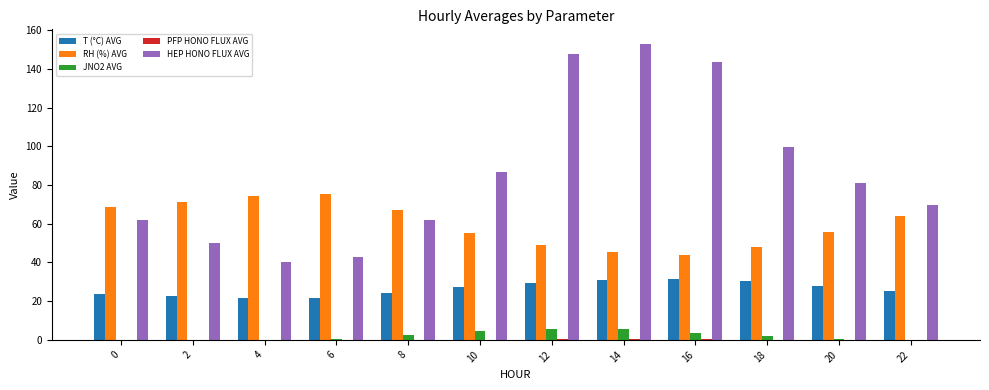

Which series changed the most between 6 and 20?

HEP HONO FLUX AVG